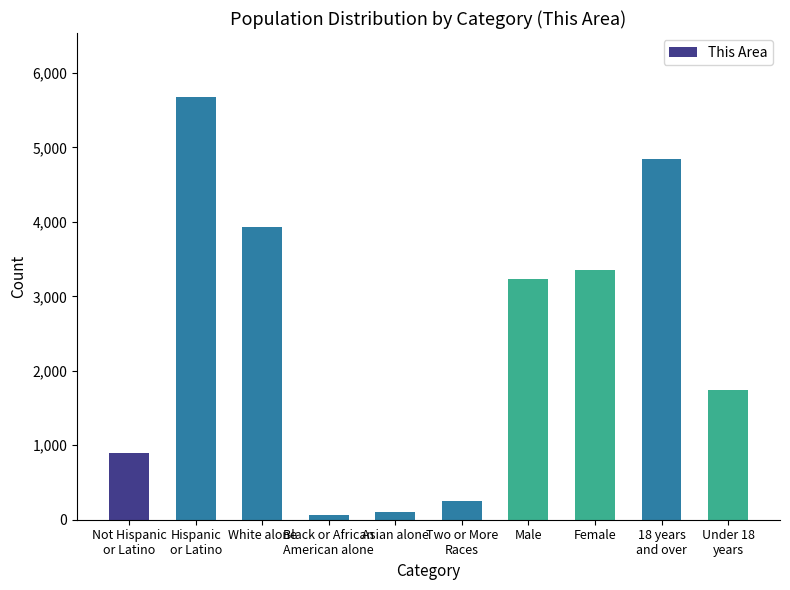

What is the difference between the values at Female and Under 18
years?

1616